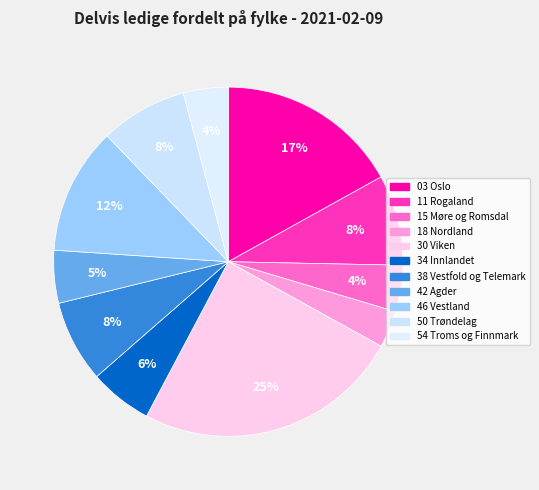

How many slices are in this pie chart?

11